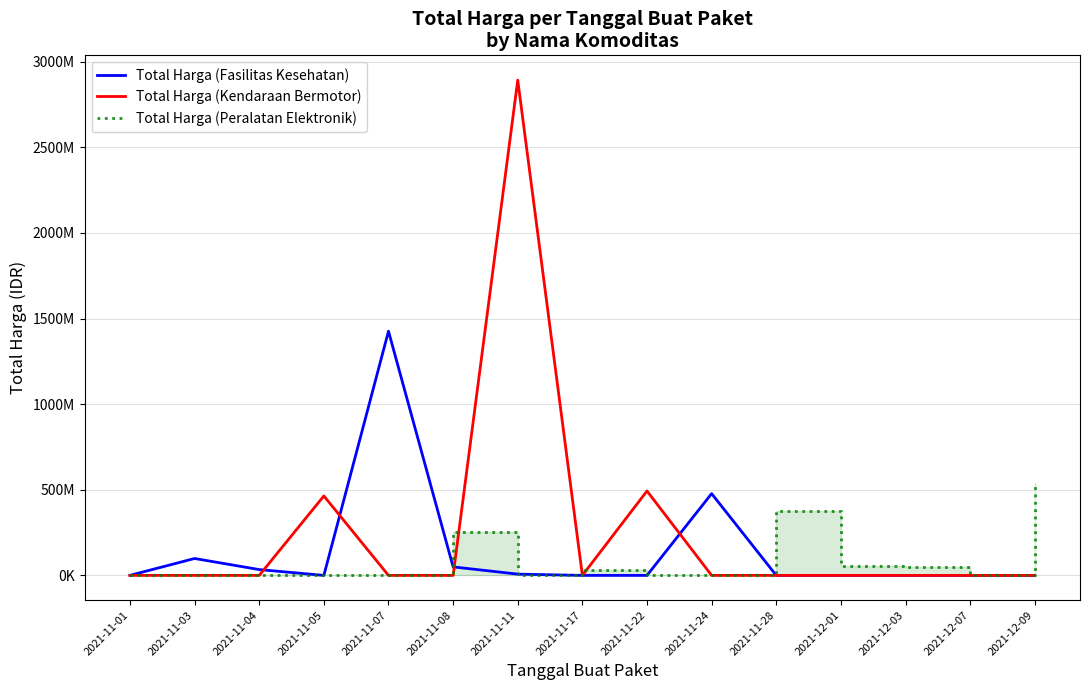

Which series ends up on top after the final intersection of Total Harga (Fasilitas Kesehatan) and Total Harga (Peralatan Elektronik)?

Total Harga (Peralatan Elektronik)